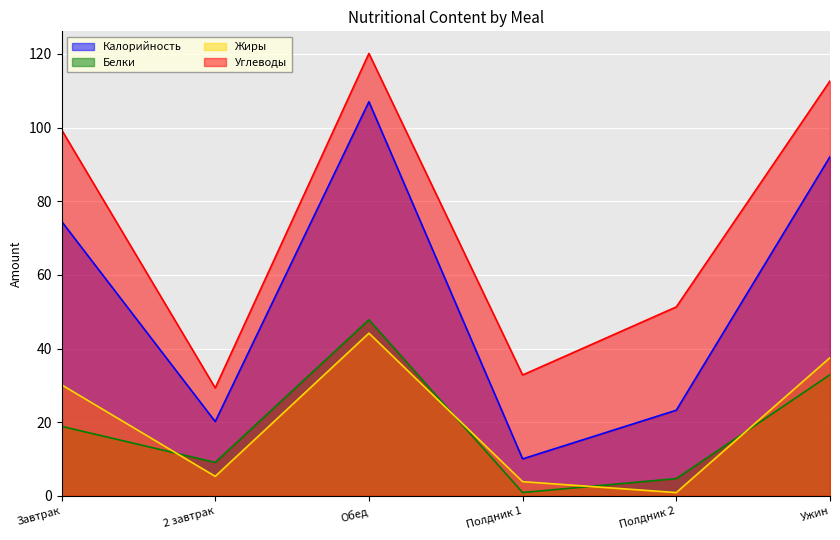

Reading right to left, transcribe all the data shown in this chart.

Калорийность: Ужин=92.1	Полдник 2=23.3	Полдник 1=10.0	Обед=107.0	2 завтрак=20.2	Завтрак=74.5
Белки: Ужин=32.9	Полдник 2=4.7	Полдник 1=0.9	Обед=47.8	2 завтрак=9.1	Завтрак=18.9
Жиры: Ужин=37.5	Полдник 2=0.9	Полдник 1=3.9	Обед=44.2	2 завтрак=5.3	Завтрак=30.2
Углеводы: Ужин=112.7	Полдник 2=51.3	Полдник 1=32.8	Обед=120.1	2 завтрак=29.3	Завтрак=99.4